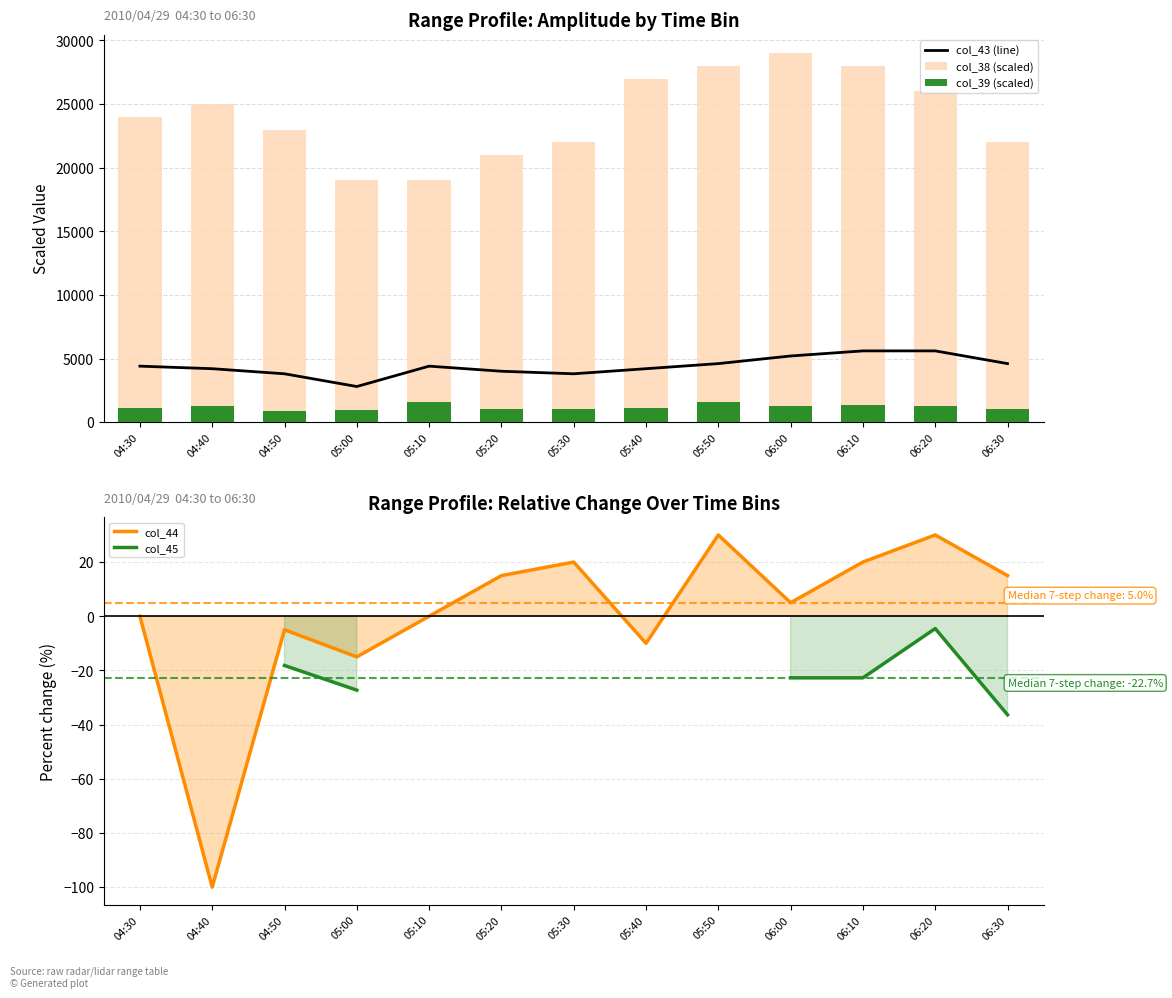

What is the total value across all series at 06:00?

35482.3